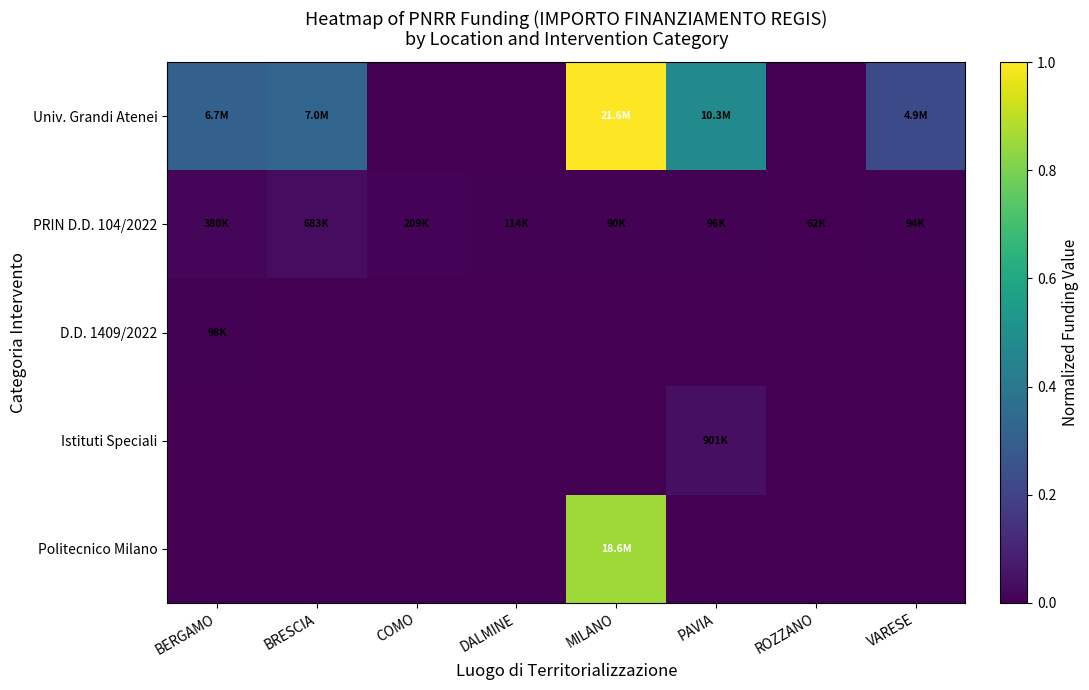

What is the spread (max minus min) of values at MILANO?

1.0